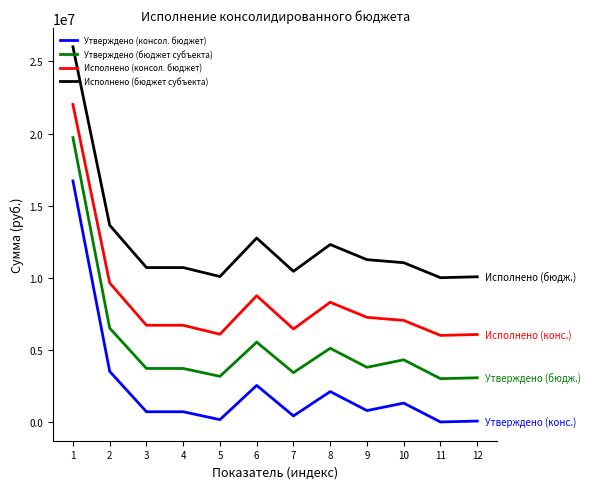

Which series has the largest total across all categories?

Исполнено (бюджет субъекта)